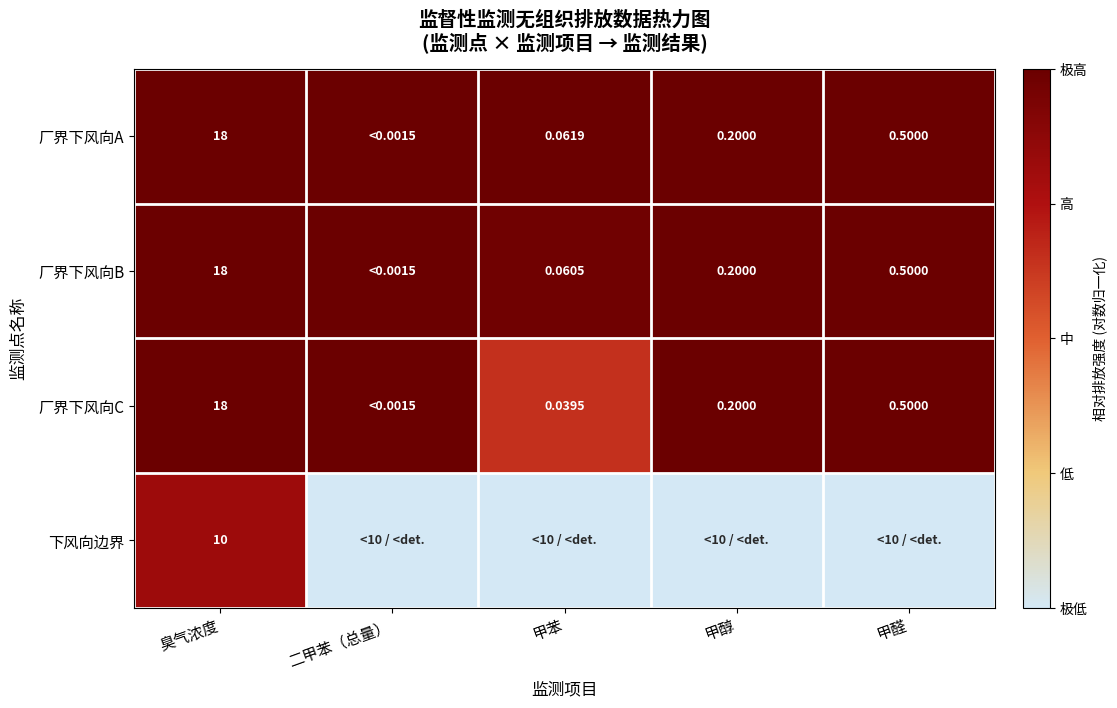

What is the spread (max minus min) of values at 甲醛?

1.0